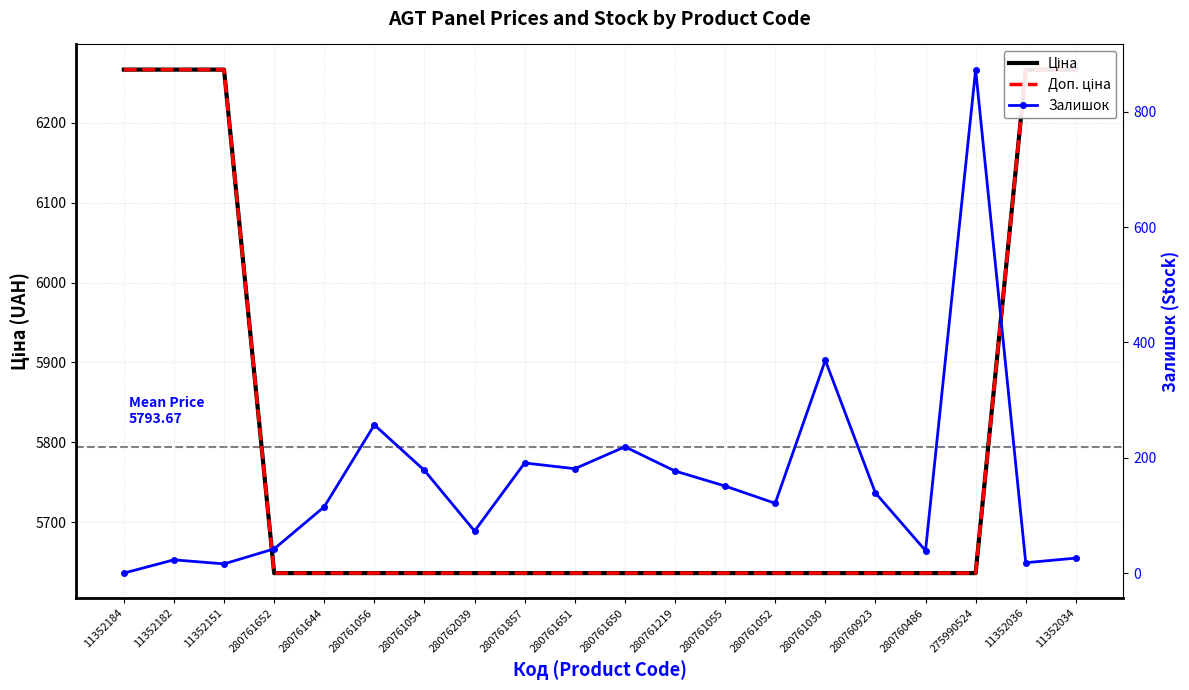

True or false: Ціна and Доп. ціна intersect in this chart.

False